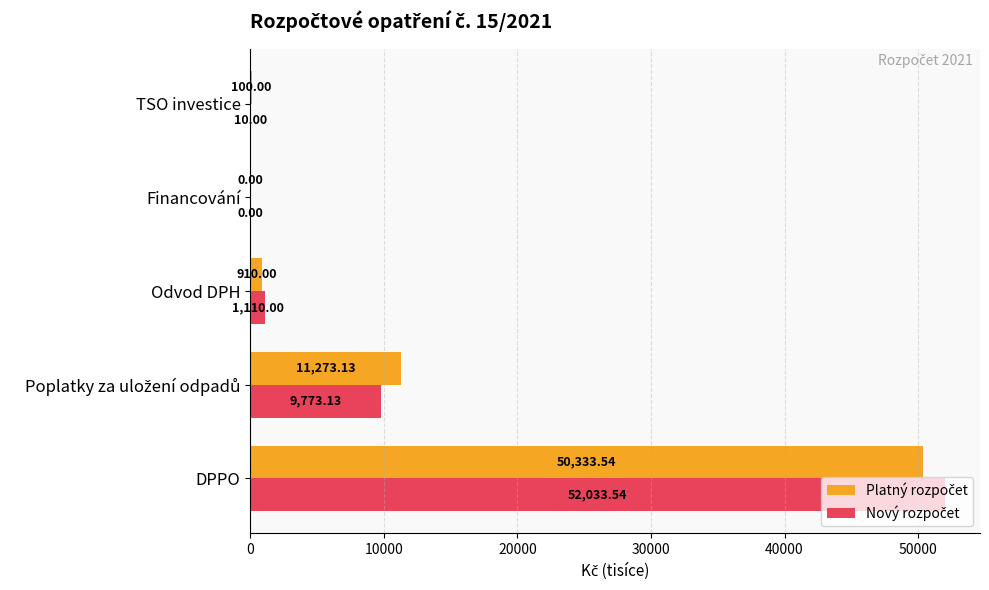

At which category does the chart reach its peak across all series?

DPPO